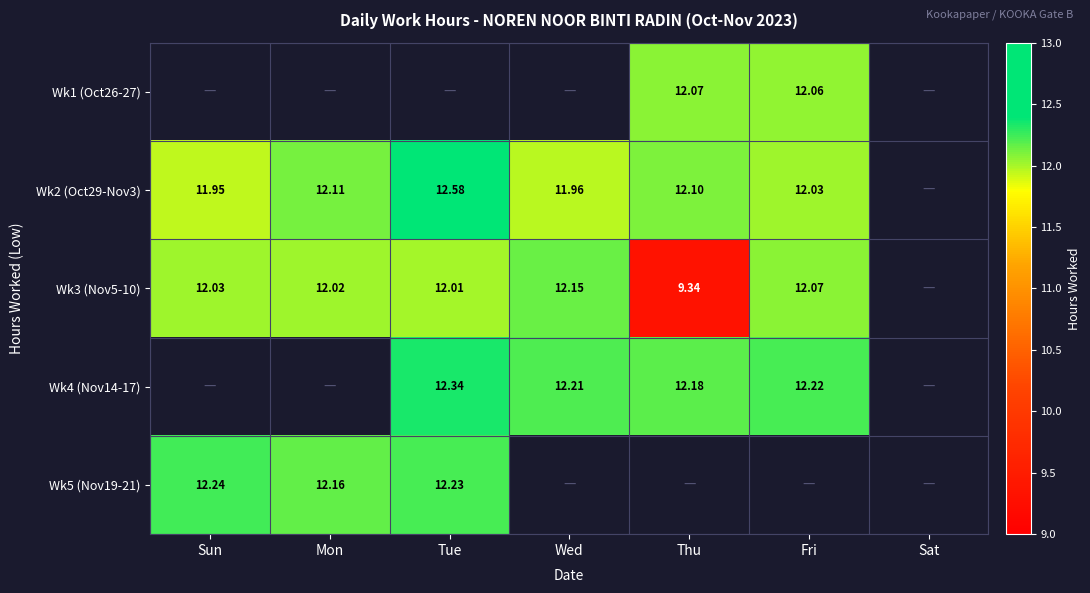

Is the value of Wk3 (Nov5-10) at Fri greater than the value of Wk2 (Oct29-Nov3) at Thu?

No